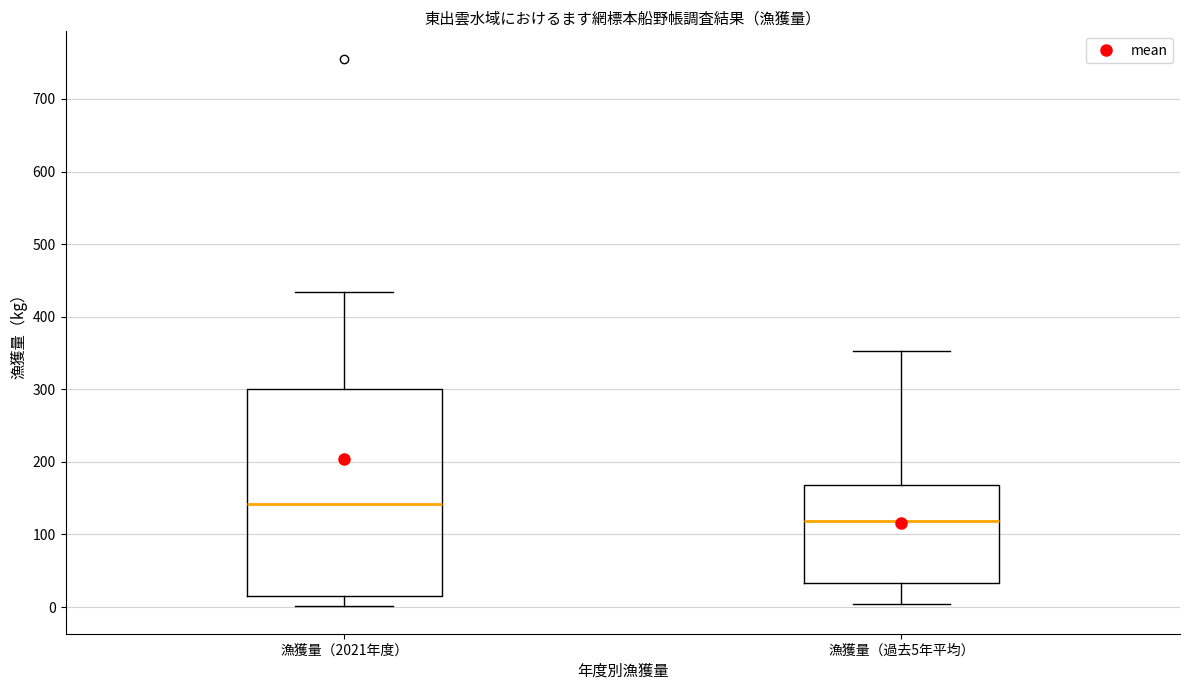

Comparing the boxes themselves (not the whiskers), which one is the tallest?

漁獲量（2021年度）